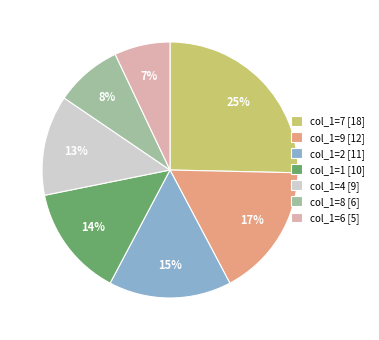

Is it true that col_1=6 [5] is 16% of the pie?

False